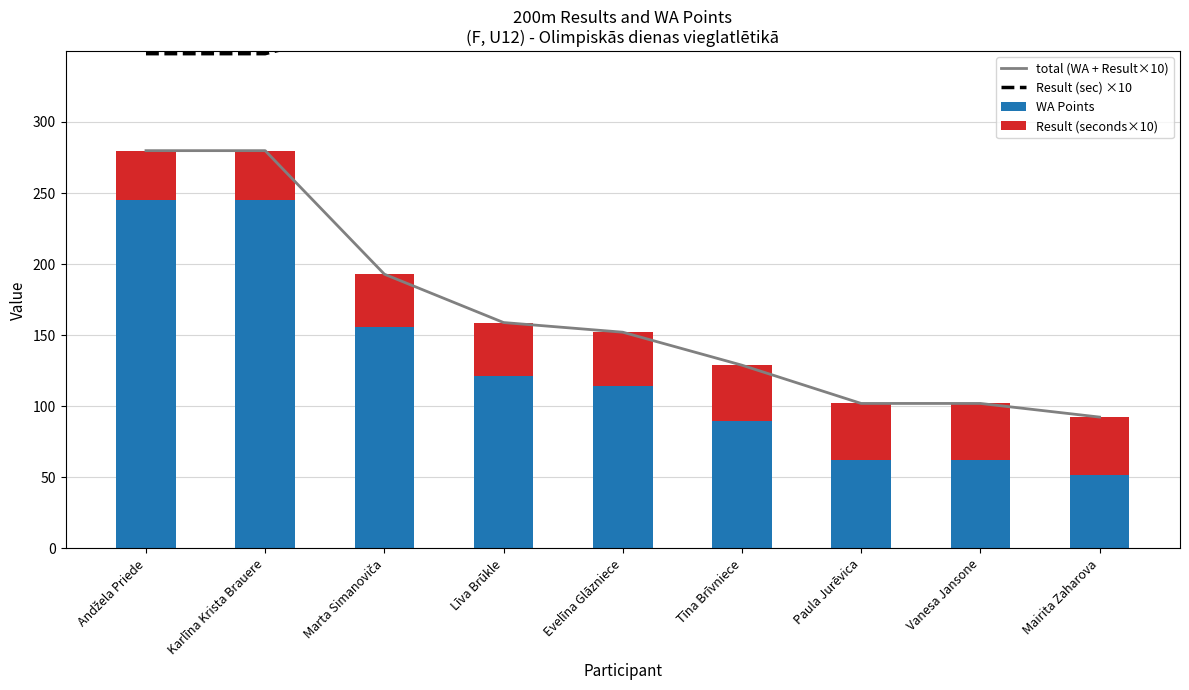

Read the Result (sec) ×10 value at Karlīna Krista Brauere.

348.0